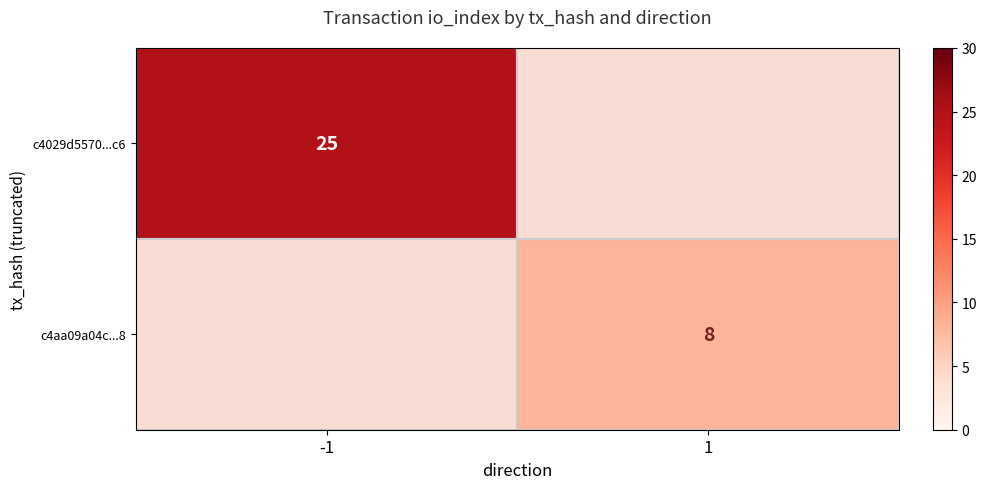

How many categories are shown in the chart?

2